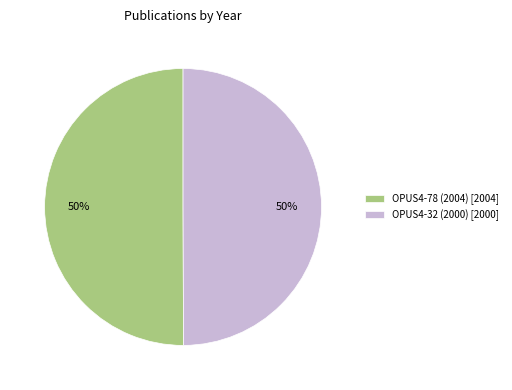

True or false: OPUS4-78 (2004) [2004] accounts for 50% of the total.

True